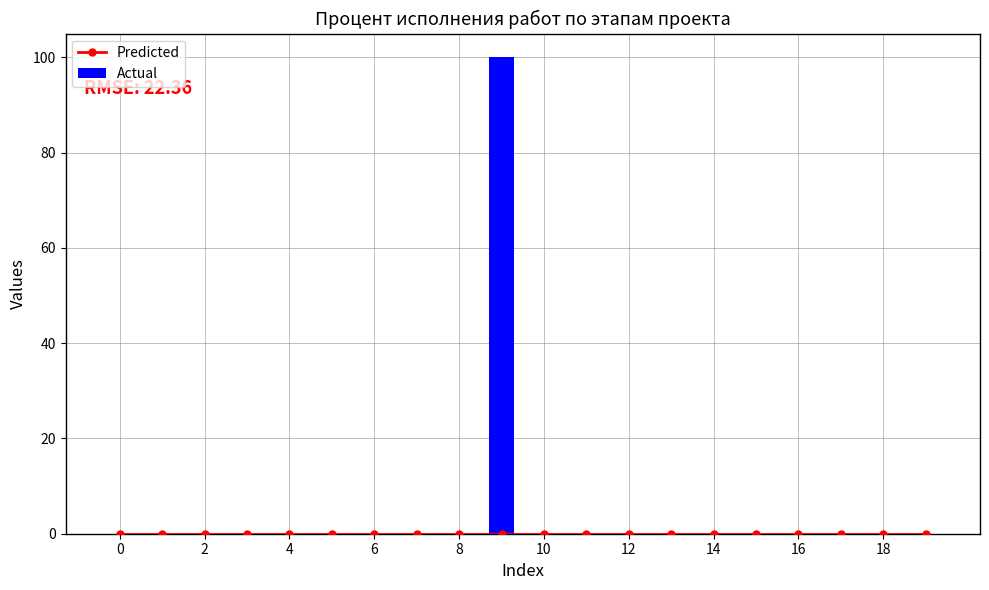

Reading right to left, list all the values displayed in this chart.

Predicted: 0	0	0	0	0	0	0	0	0	0	0	0	0	0	0	0	0	0	0	0
Actual: 0	0	0	0	0	0	0	0	0	0	100	0	0	0	0	0	0	0	0	0